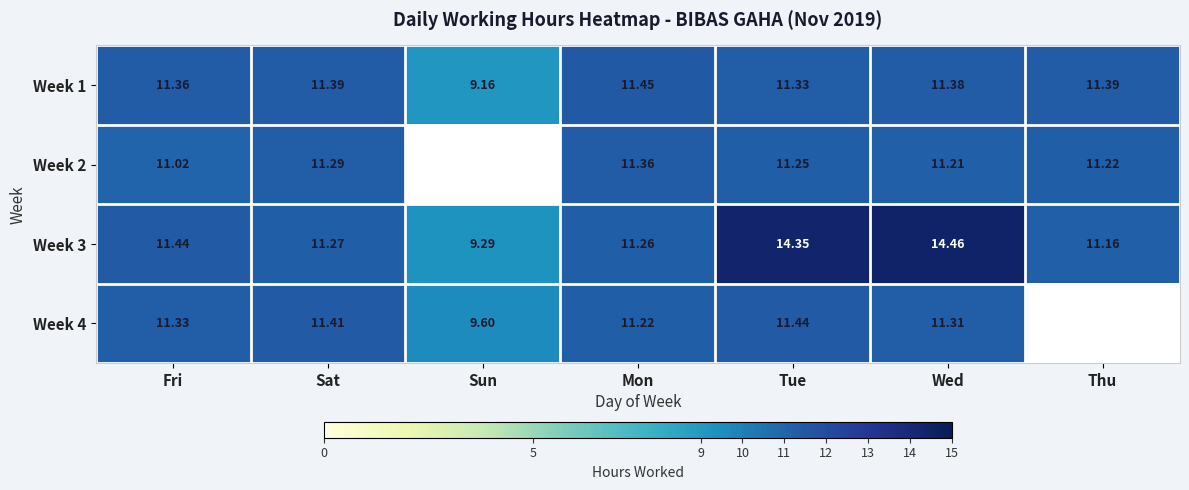

Where does the Week 3 series first go above 11?

Fri